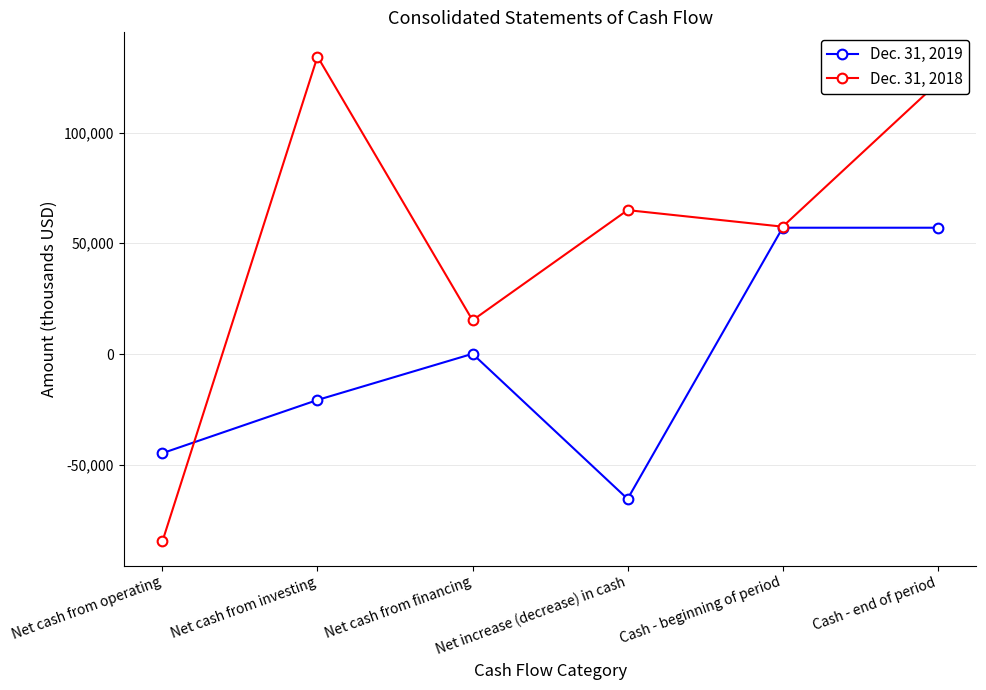

At which category does Dec. 31, 2018 reach its first local peak?

Net cash from investing